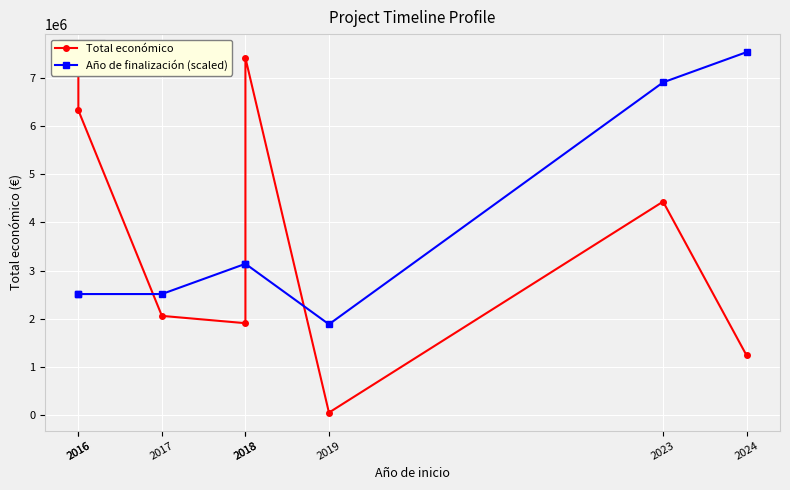

How many data points in Total económico are above 4431810?

3